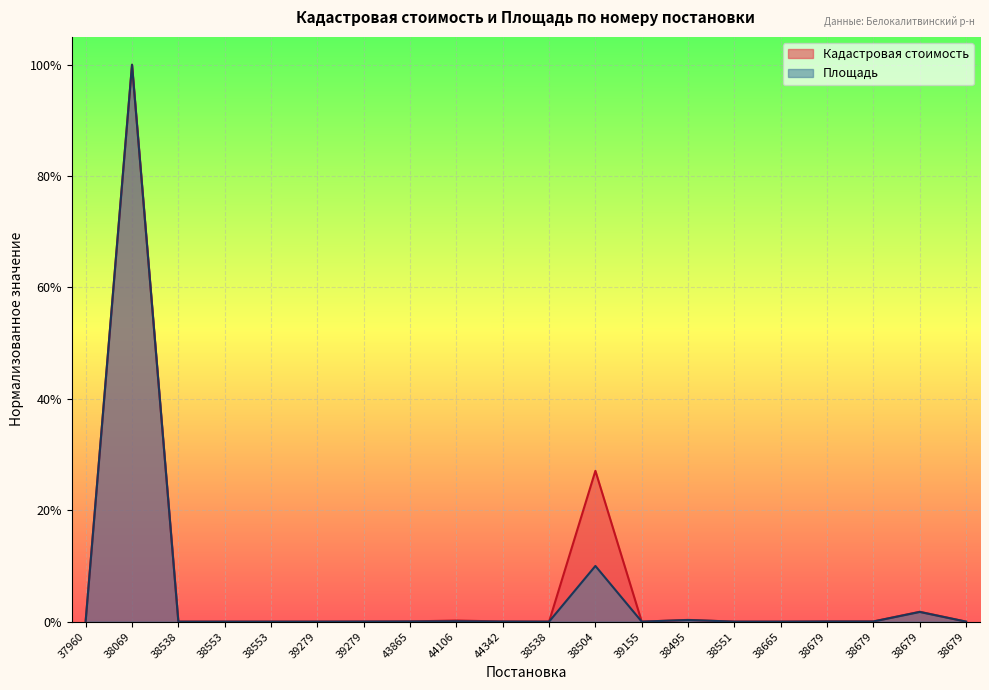

What is the average value of the Площадь series?

0.1